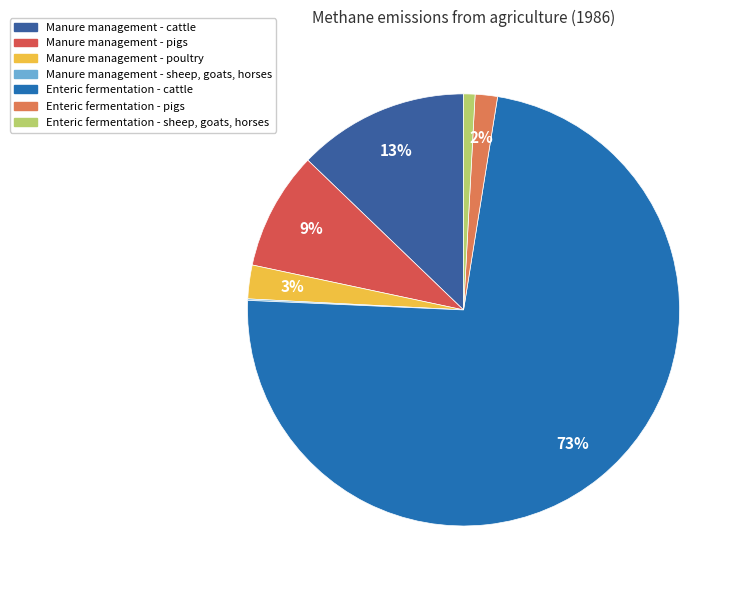

Rank the categories by value from highest to lowest.

Enteric fermentation - cattle, Manure management - cattle, Manure management - pigs, Manure management - poultry, Enteric fermentation - pigs, Enteric fermentation - sheep, goats, horses, Manure management - sheep, goats, horses